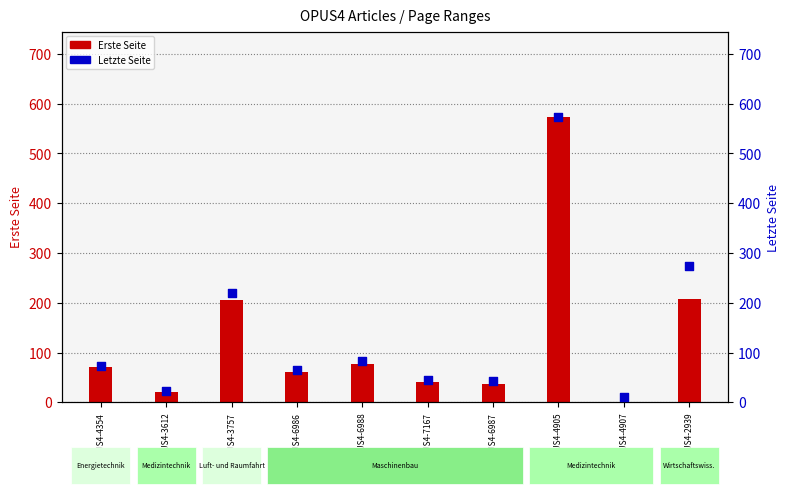

Which series has the largest total across all categories?

Letzte Seite